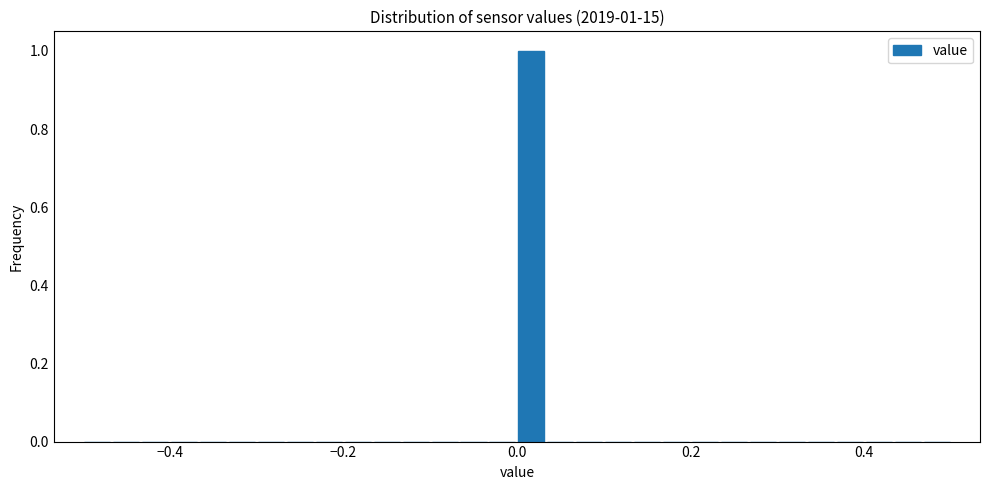

Read against the x-axis, roughly where is the centre of the tallest bar?

0.02